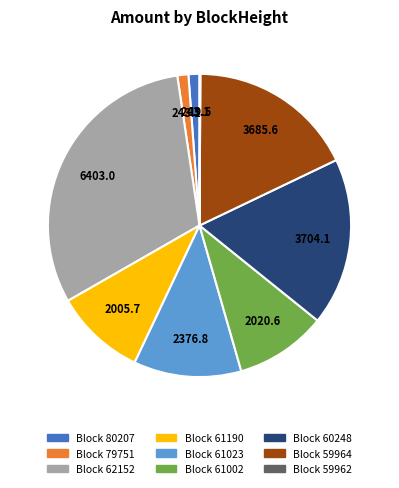

Does any single category account for the majority?

No